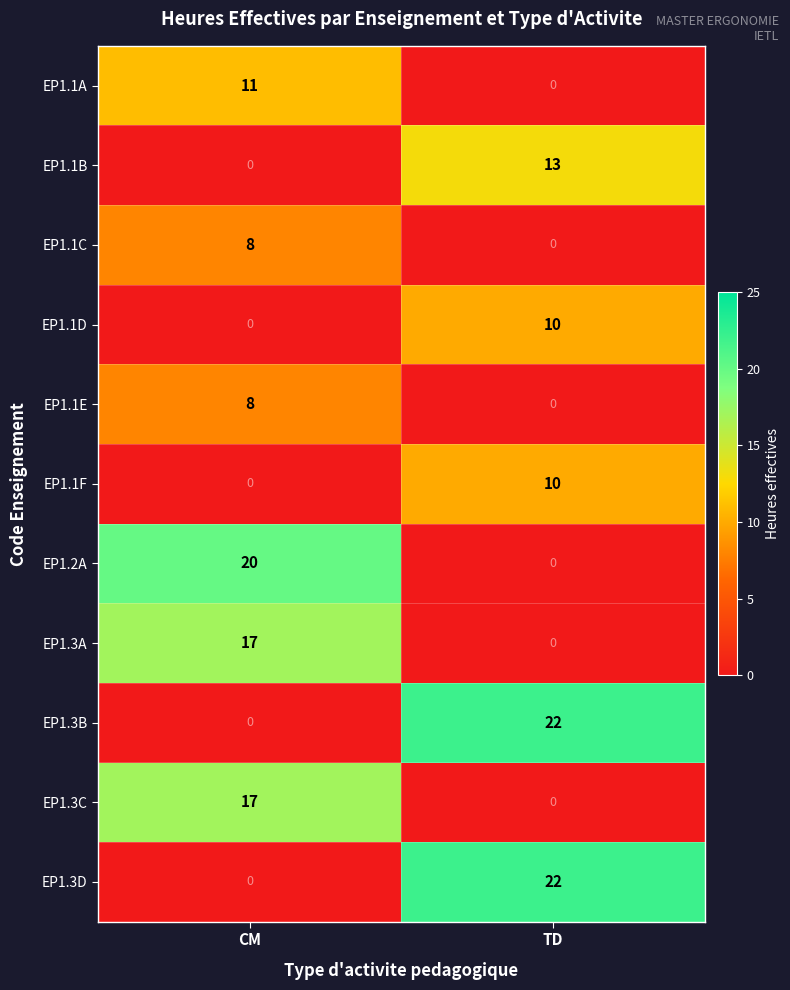

Is it true that EP1.3D equals 22 at TD?

True